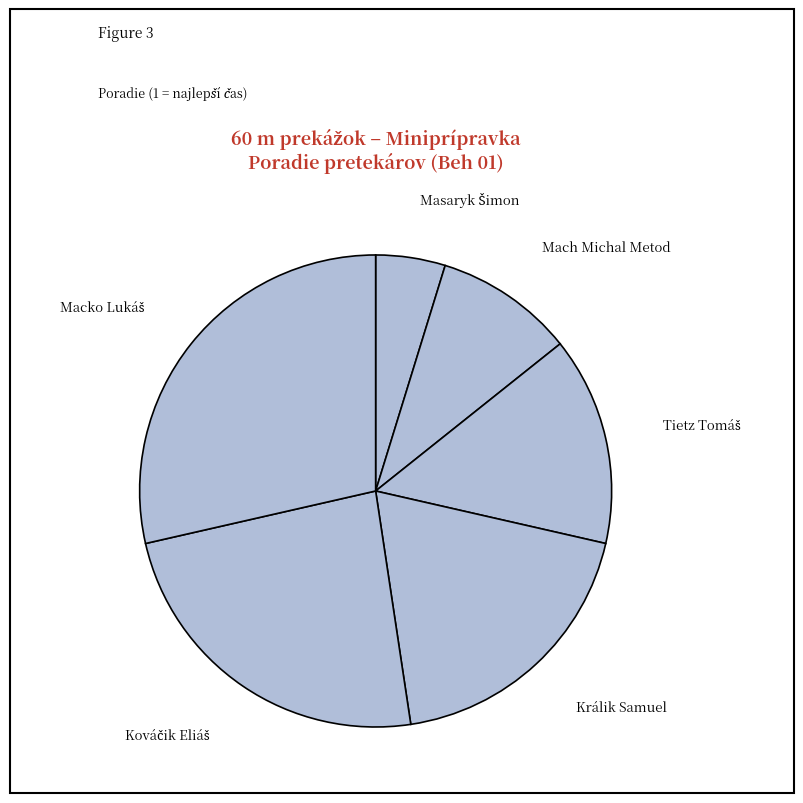

Is there a majority slice in this chart?

No